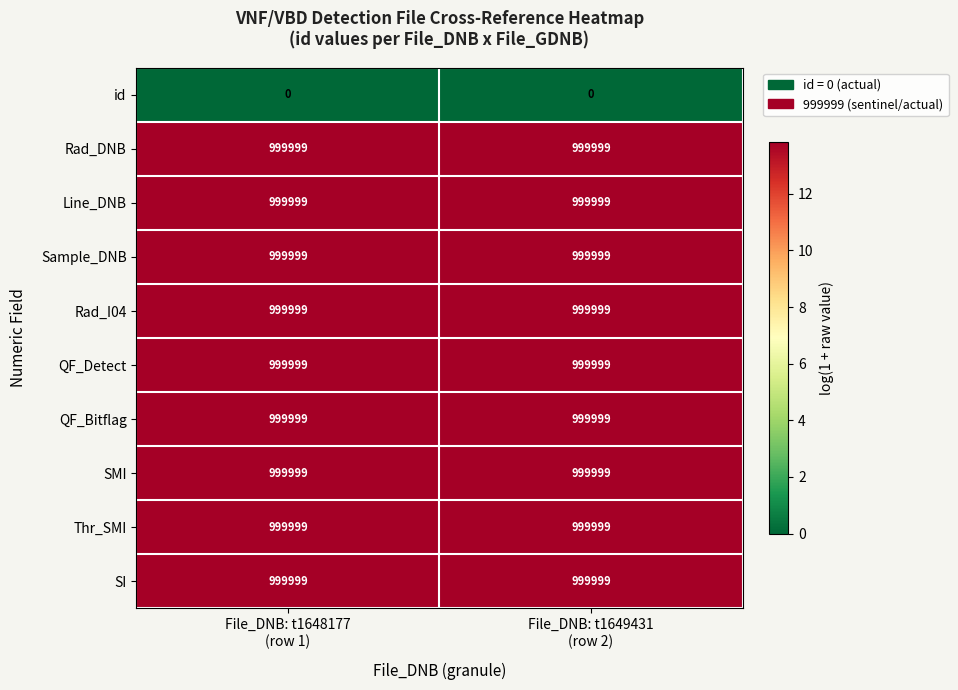

What is the average value of the Line_DNB series?

999999